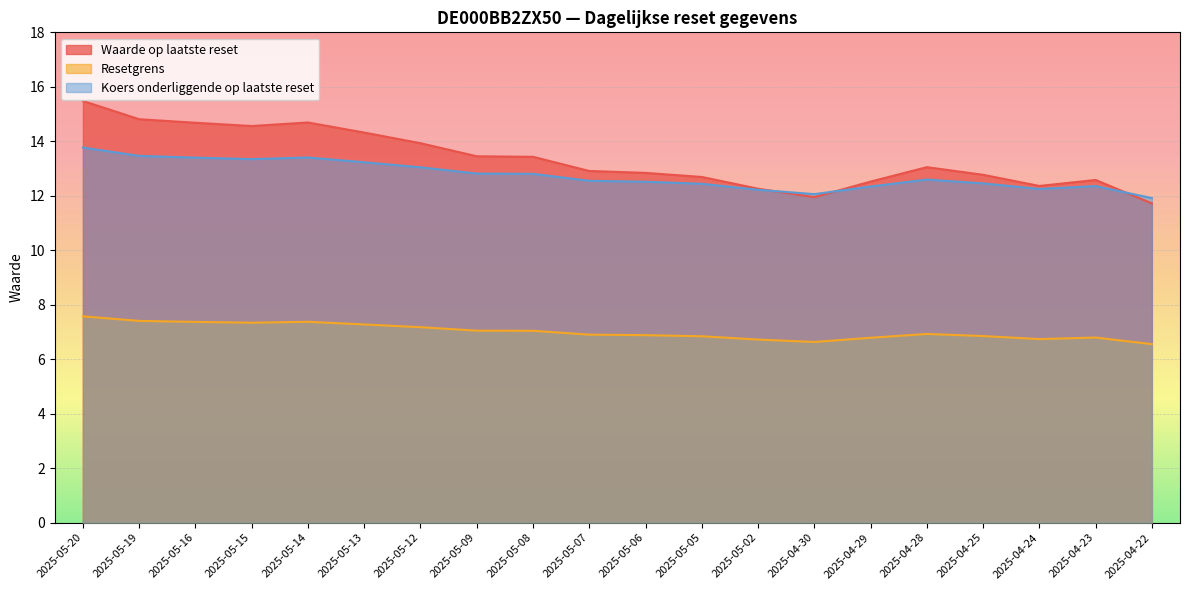

Which series has the largest total across all categories?

Waarde op laatste reset